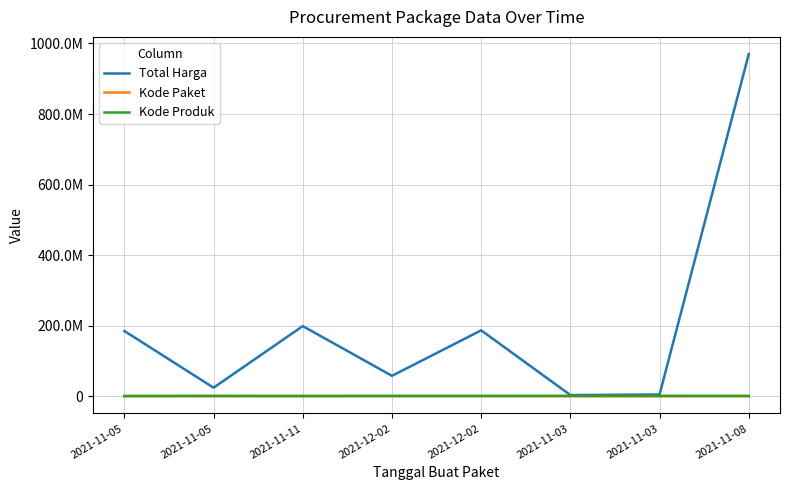

Is the value of Total Harga at 2021-11-05 greater than the value of Kode Paket at 2021-11-08?

Yes